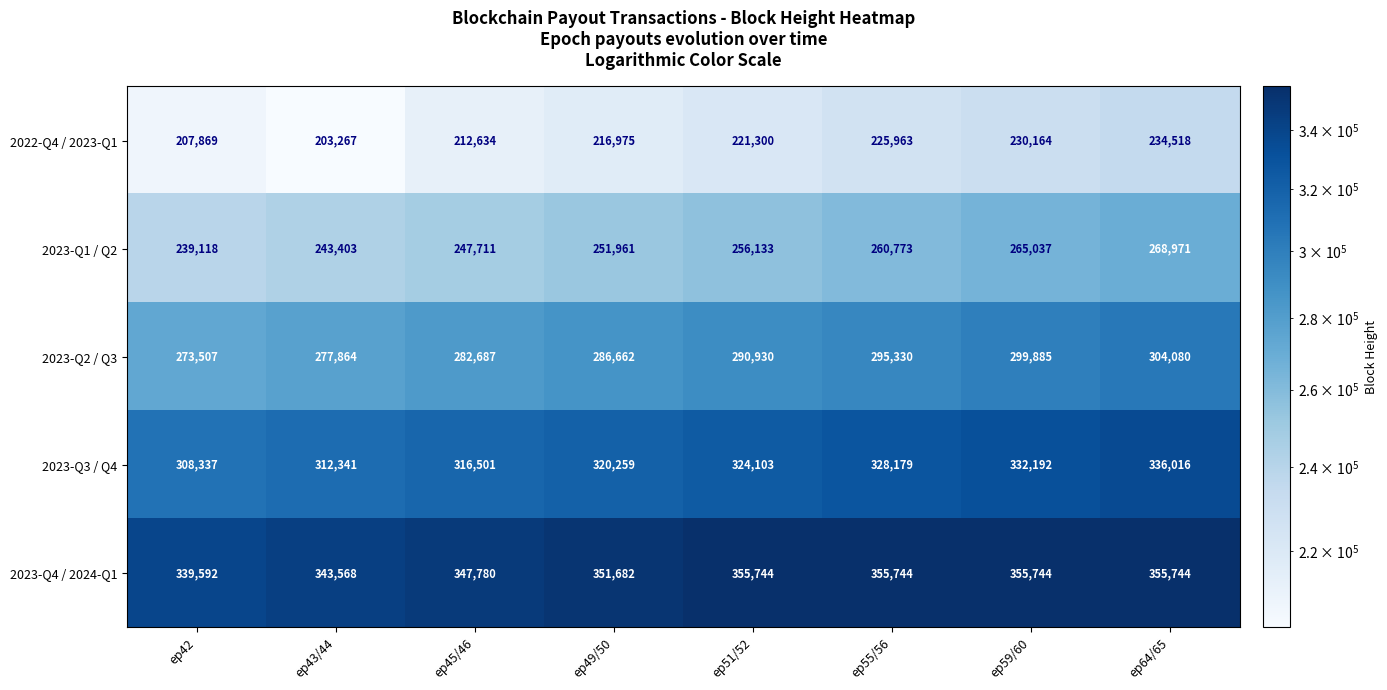

Is it true that 2023-Q2 / Q3 equals 397548 at ep64/65?

False